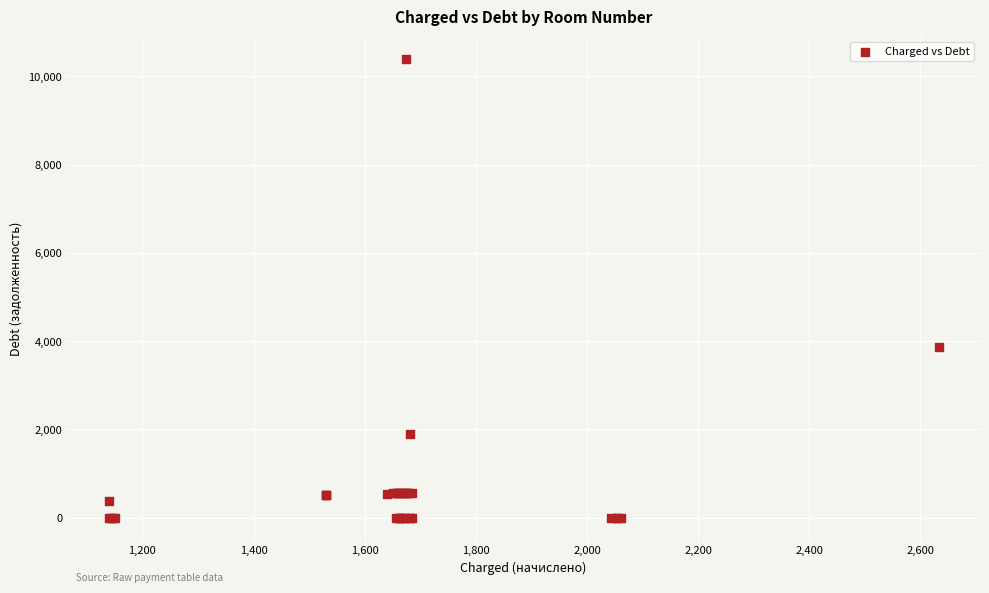

What Y value in the scatter plot is closest to 5191?

3859.2